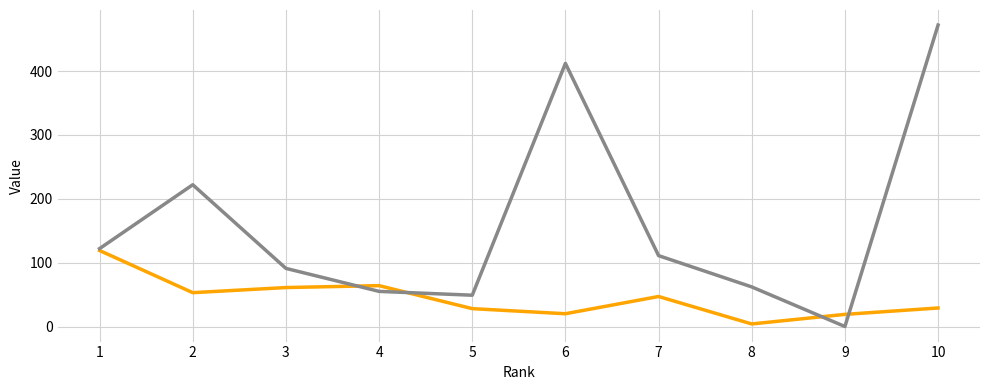

What is the greatest value displayed?

472